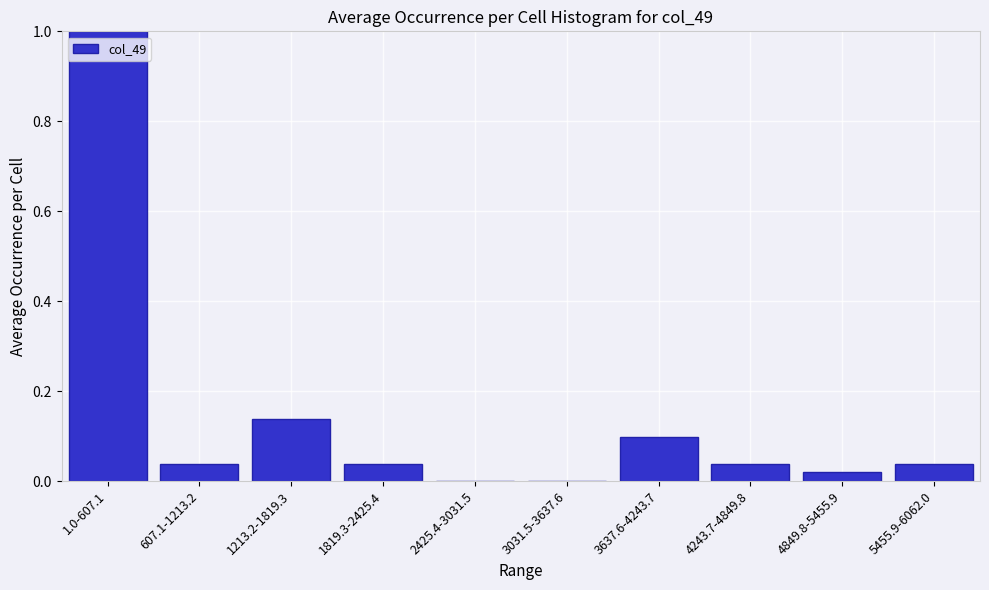

Which category has the highest value across all series?

1.0-607.1